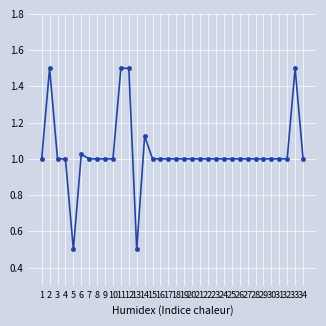

The value at 15 is 0.3. True or false?

False